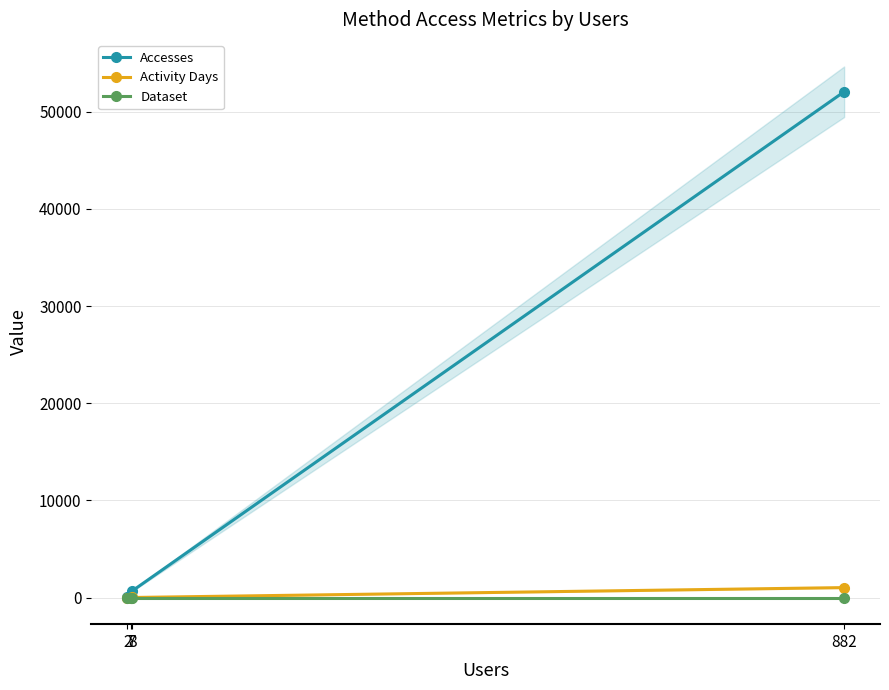

At which category is the sum across all series the highest?

882